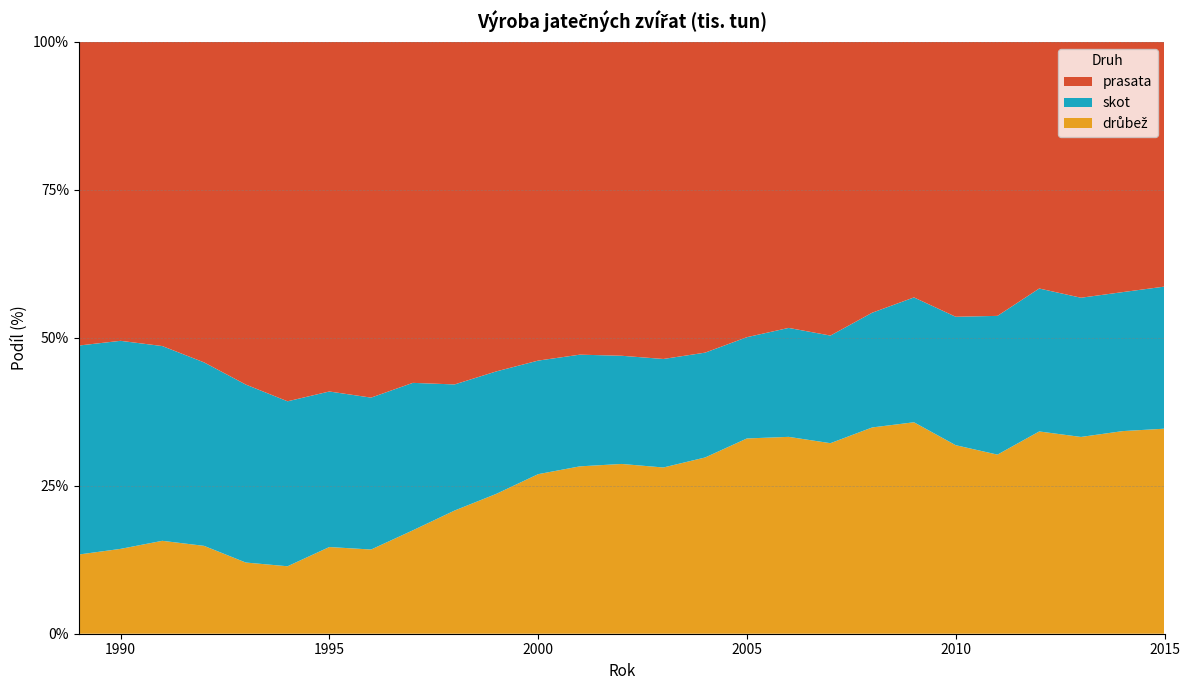

Reading left to right, what are all the values shown in this chart?

skot: 1989=525.0	1990=515.0	1991=436.0	1992=403.0	1993=390.0	1994=313.0	1995=322.9	1996=310.4	1997=294.0	1998=246.6	1999=237.4	2000=208.0	2001=208.5	2002=201.7	2003=198.4	2004=184.5	2005=167.0	2006=171.0	2007=170.0	2008=183.0	2009=180.9	2010=171.0	2011=170.3	2012=171.4	2013=164.0	2014=169.6	2015=174.7
prasata: 1989=763.0	1990=740.0	1991=681.0	1992=704.0	1993=751.0	1994=682.0	1995=725.8	1996=727.0	1997=679.9	1998=669.9	1999=638.8	2000=583.9	2001=584.0	2002=585.4	2003=579.9	2004=547.0	2005=487.0	2006=449.0	2007=464.0	2008=432.0	2009=370.3	2010=366.0	2011=336.3	2012=295.8	2013=301.5	2014=305.3	2015=300.9
drůbež: 1989=199.0	1990=210.0	1991=208.0	1992=193.0	1993=156.0	1994=128.0	1995=180.0	1996=172.1	1997=206.1	1998=240.9	1999=271.2	2000=292.3	2001=312.5	2002=316.6	2003=304.0	2004=310.2	2005=322.0	2006=309.0	2007=301.0	2008=329.0	2009=306.4	2010=251.0	2011=219.8	2012=242.6	2013=231.9	2014=247.2	2015=252.1